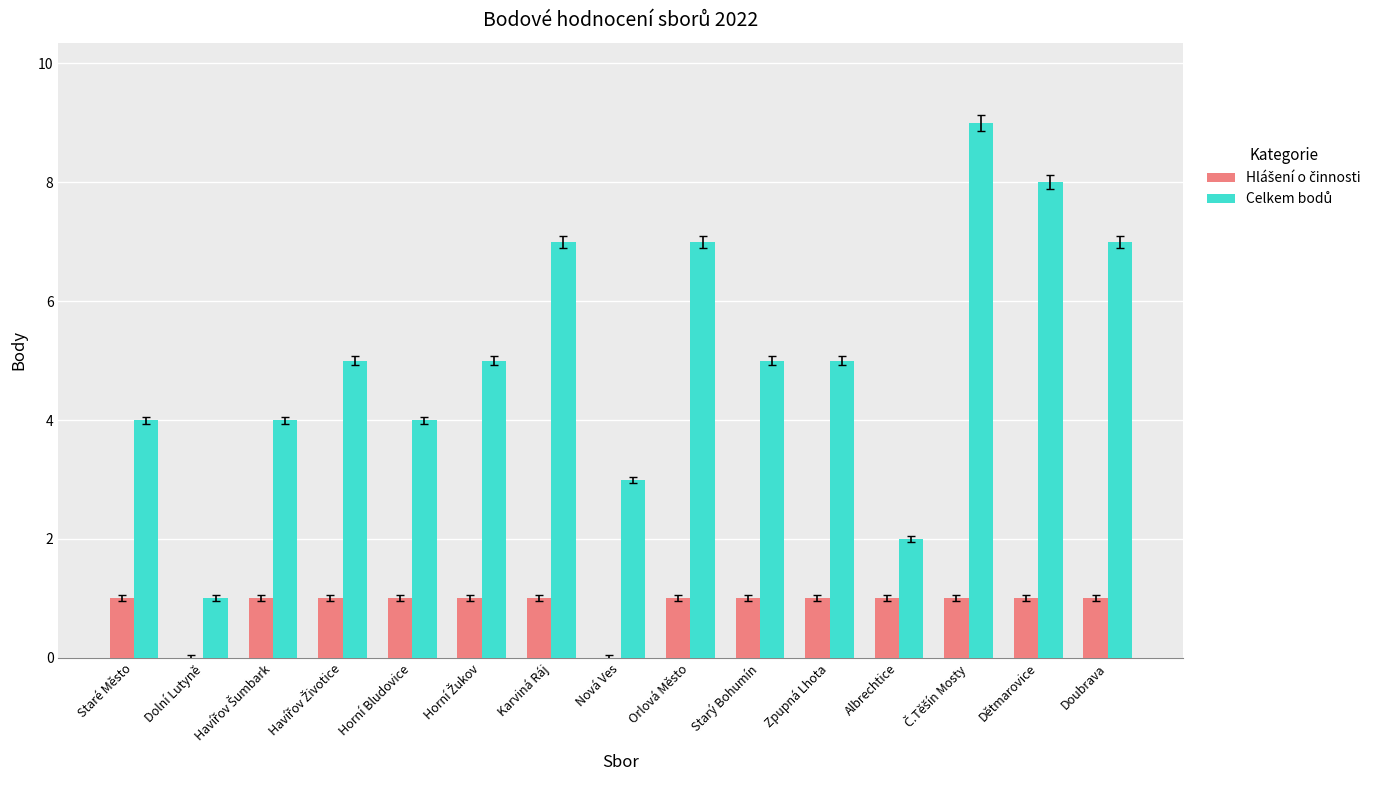

What is the greatest value displayed?

9